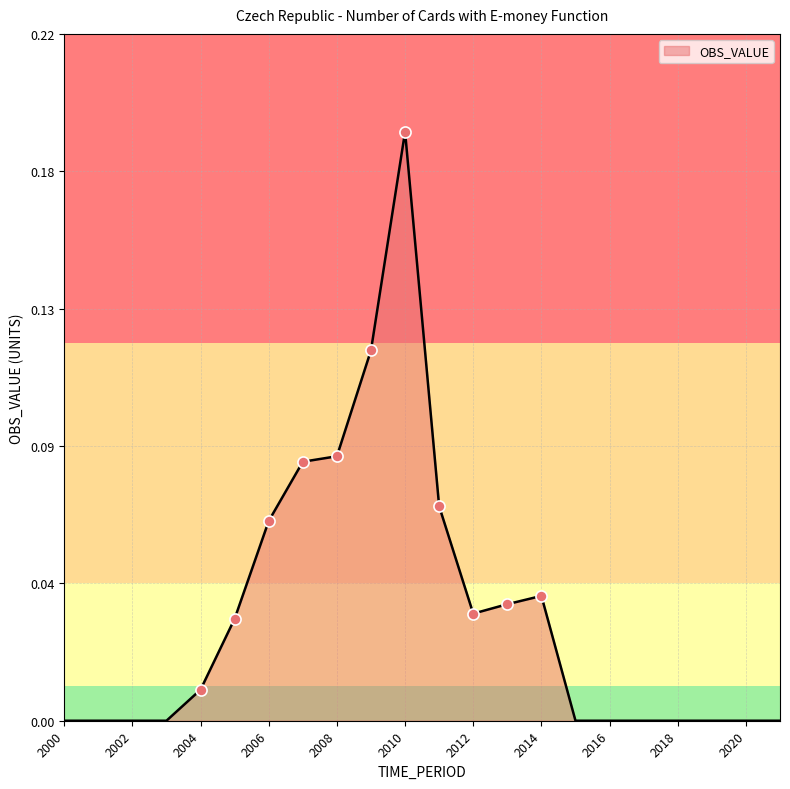

Does the chart have visible grid lines?

Yes